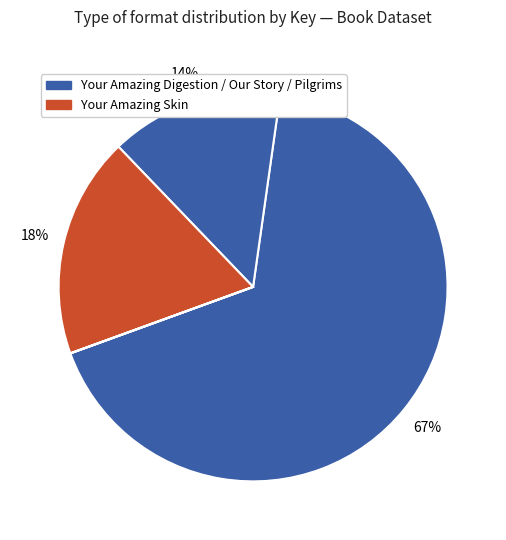

Which category accounts for the majority?

Your Amazing Digestion